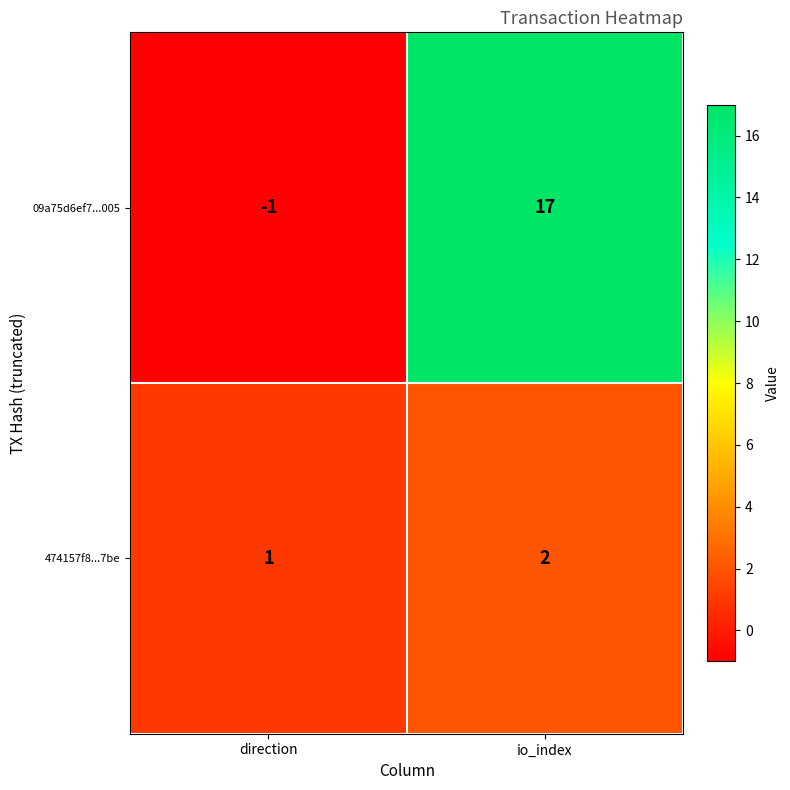

How many categories are shown in the chart?

2